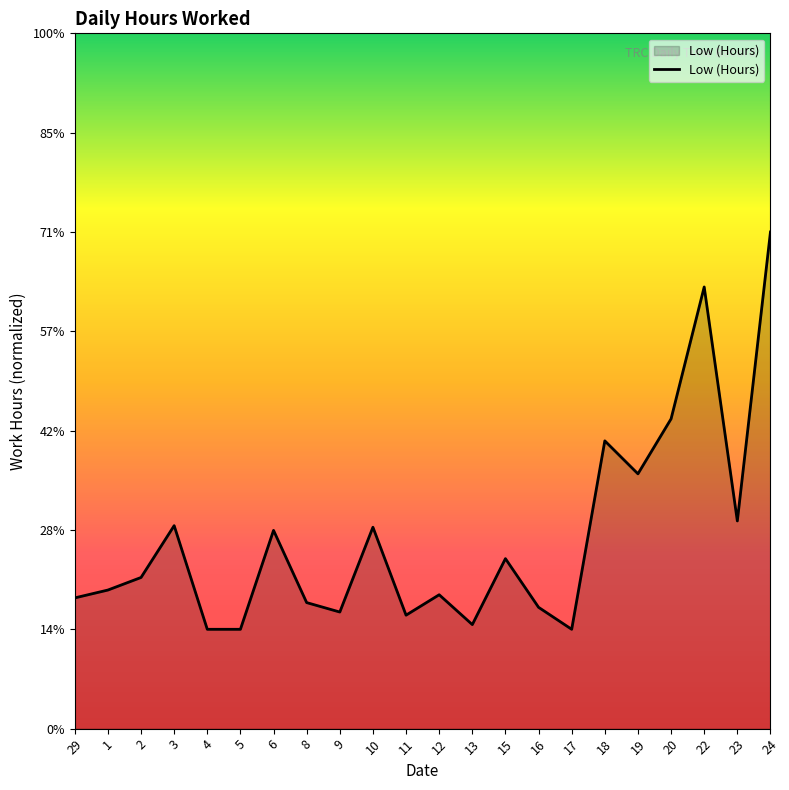

How many interior local valleys (lower than both neighbors) does the data have?

6